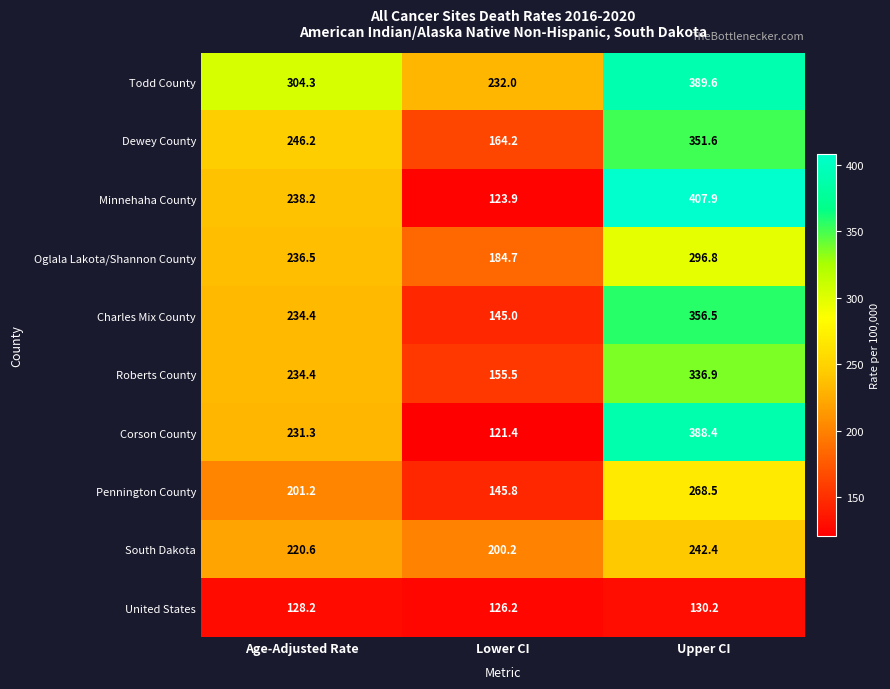

Is it true that Oglala Lakota/Shannon County equals 110.7 at Upper CI?

False